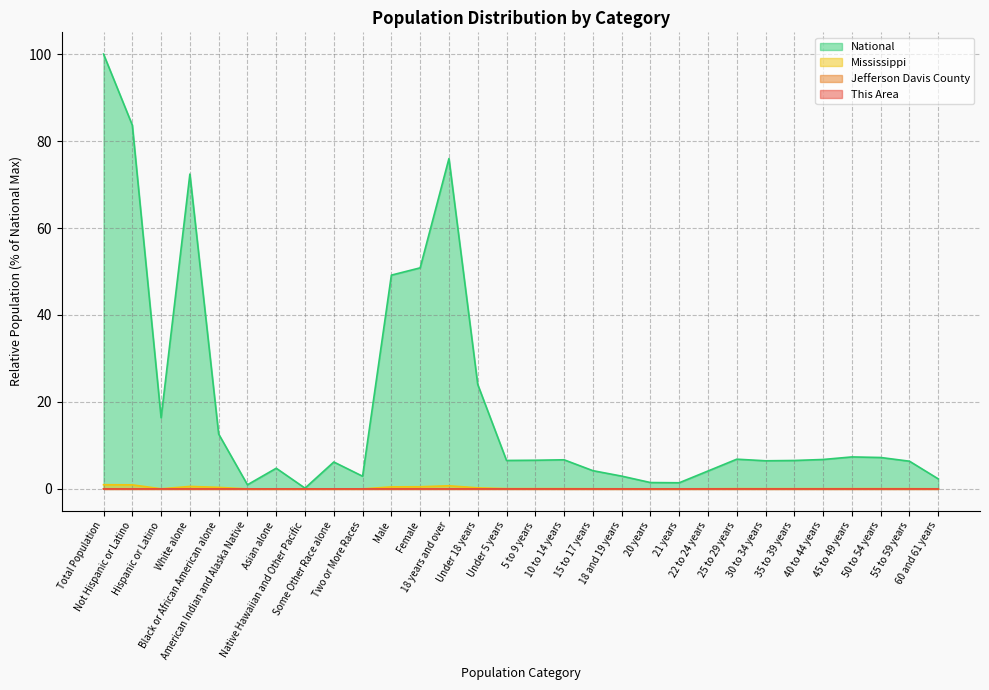

Which series has the largest total across all categories?

National